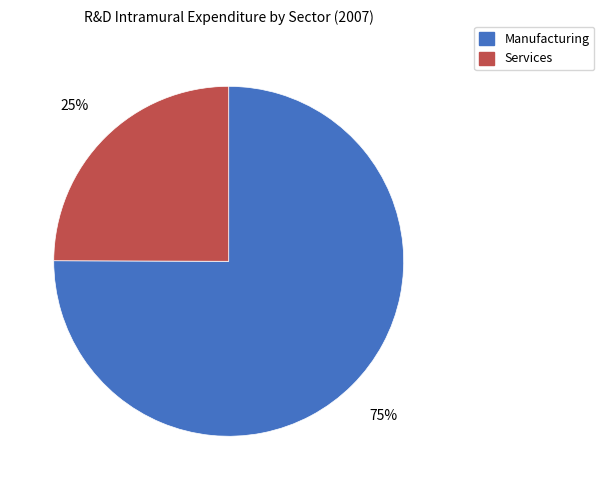

To the nearest percent, what is the difference between the Manufacturing and Services slice percentages?

50%